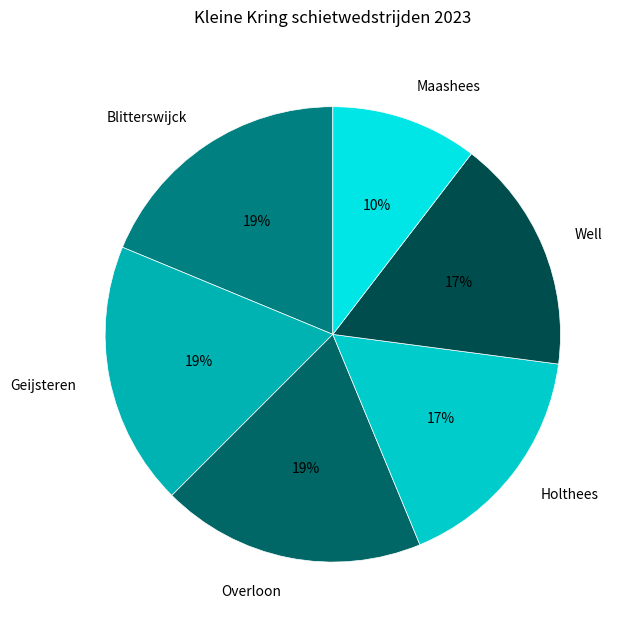

The Overloon slice represents 7% of the pie. True or false?

False